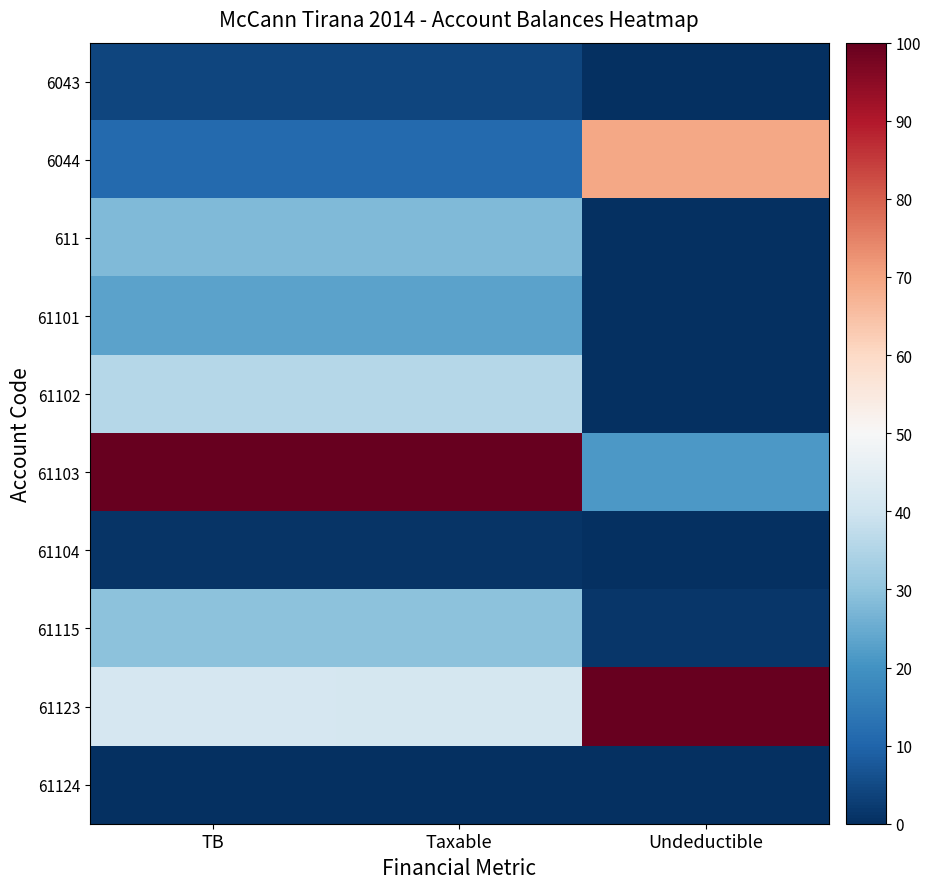

Reading left to right, what are all the values shown in this chart?

6043: TB=4.0	Taxable=4.0	Undeductible=0.0
6044: TB=11.3	Taxable=11.0	Undeductible=69.3
611: TB=27.9	Taxable=27.9	Undeductible=0.0
61101: TB=23.3	Taxable=23.3	Undeductible=0.0
61102: TB=35.8	Taxable=35.8	Undeductible=0.0
61103: TB=100.0	Taxable=100.0	Undeductible=21.2
61104: TB=0.9	Taxable=0.9	Undeductible=0.0
61115: TB=29.4	Taxable=29.4	Undeductible=1.4
61123: TB=41.7	Taxable=41.3	Undeductible=100.0
61124: TB=0.0	Taxable=0.0	Undeductible=0.0